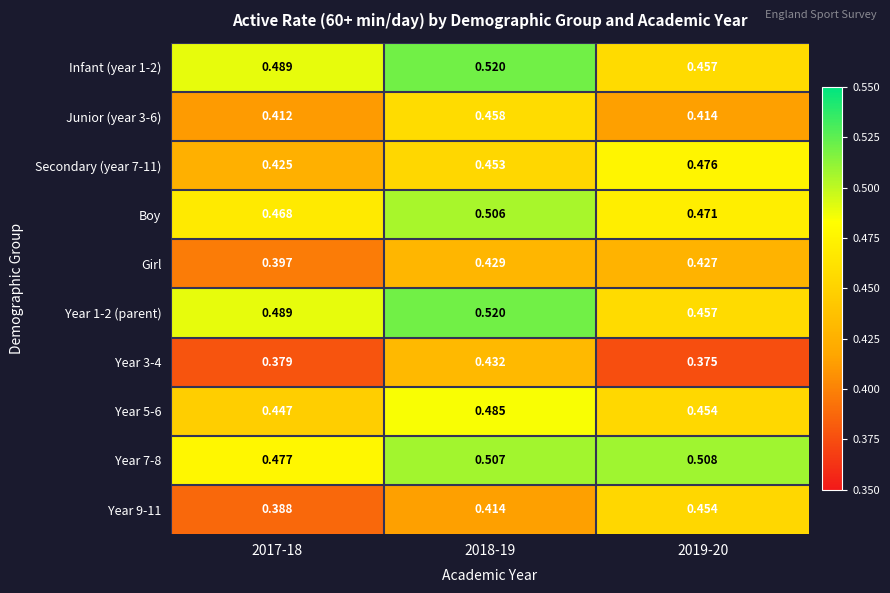

Is the value of Infant (year 1-2) at 2017-18 greater than the value of Girl at 2019-20?

Yes